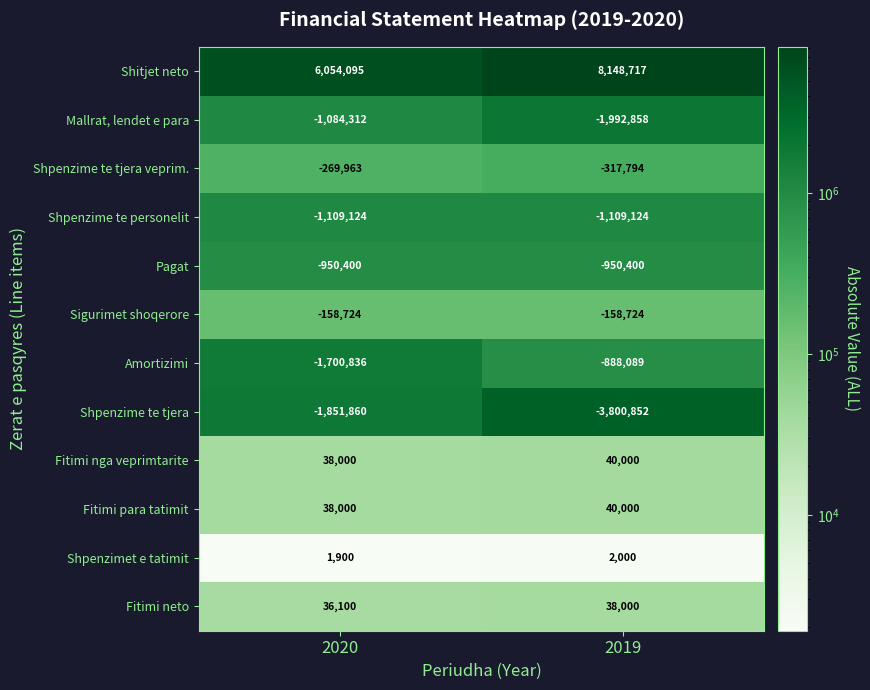

Rank the categories by Fitimi nga veprimtarite value from lowest to highest.

2020, 2019